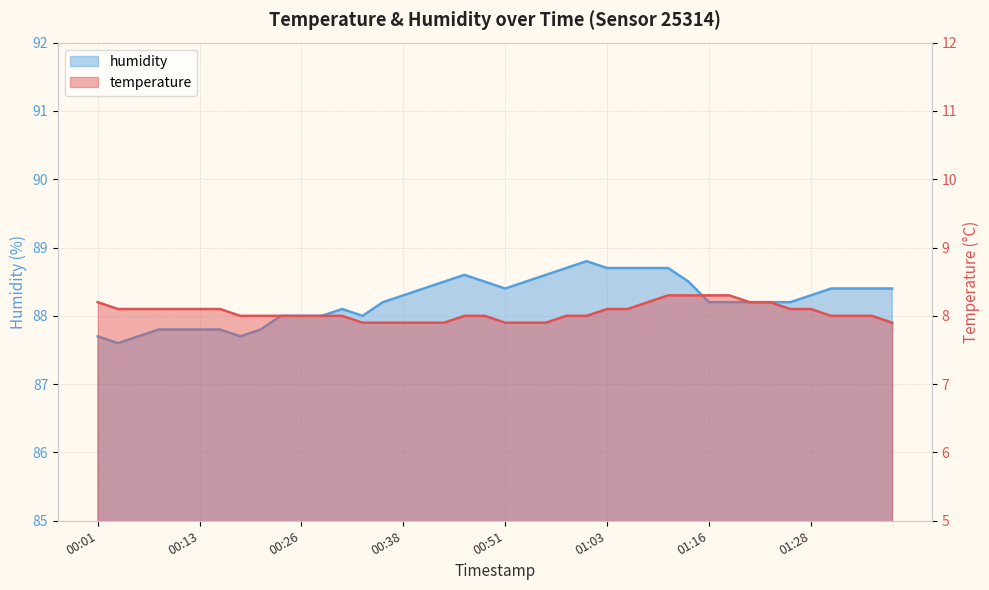

What is the value of the temperature point at the 1st from the left?

8.2